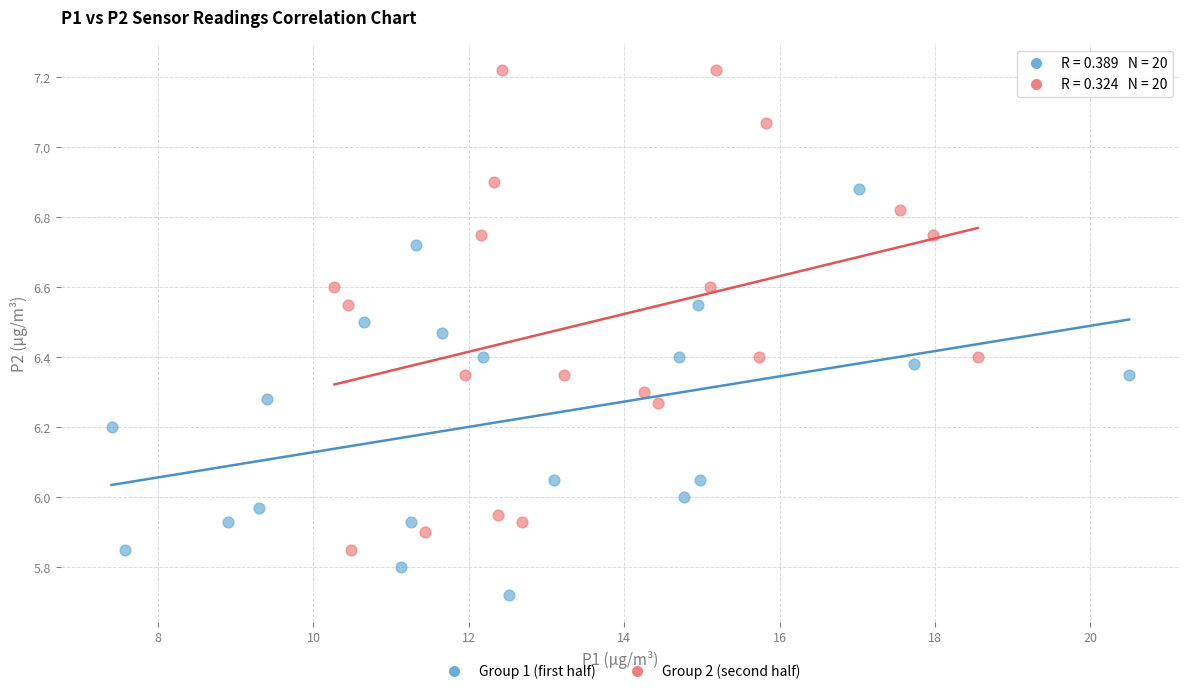

Which series reaches the maximum Y coordinate?

Group 2 (second half)